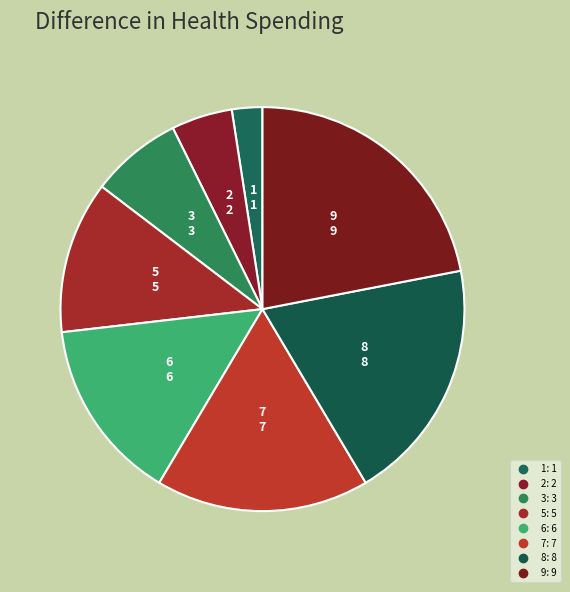

Count the number of slices in the pie.

8